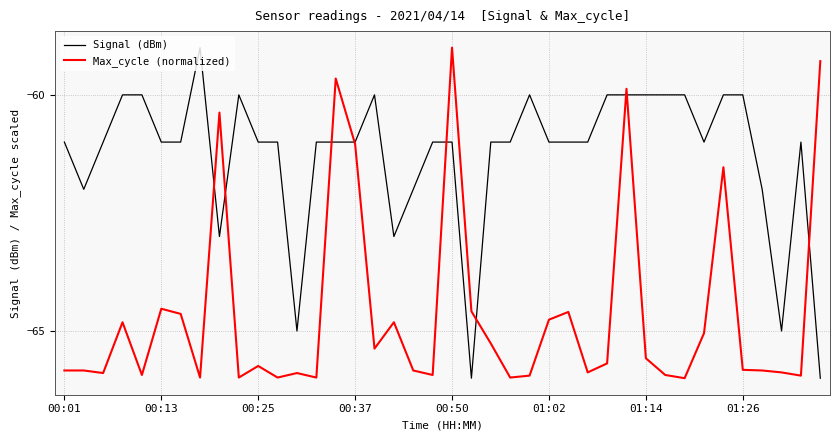

What is the greatest value displayed?

-59.0